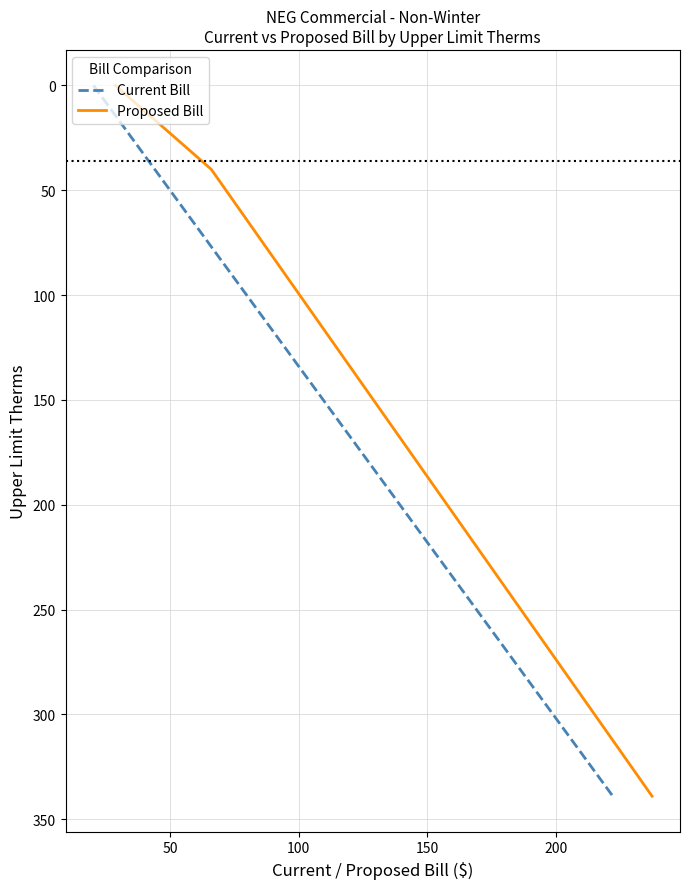

True or false: Current Bill and Proposed Bill cross at least once.

False